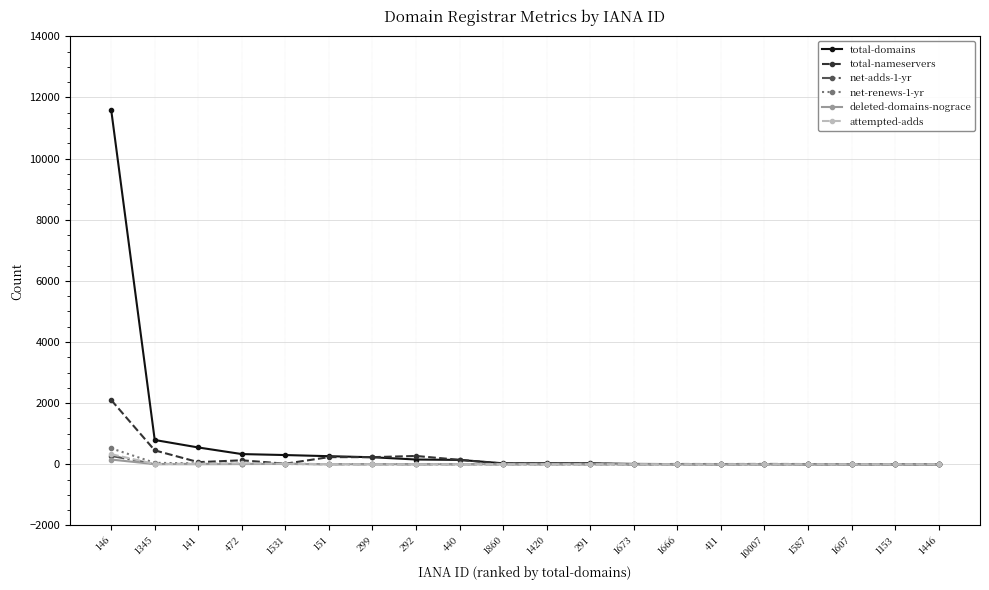

True or false: total-domains has a value of 12 at 1673.

True